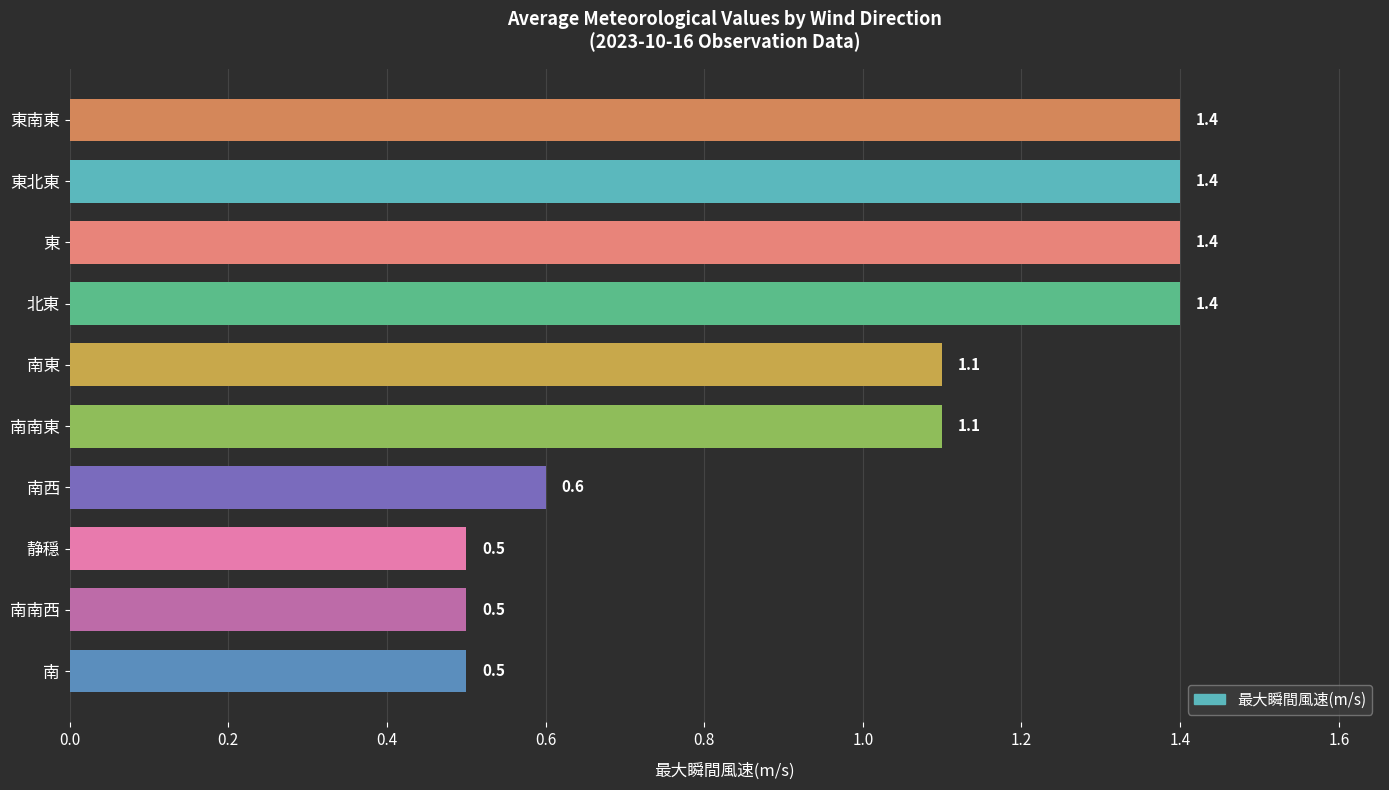

Reading top to bottom, what are all the values shown in this chart?

1.4	1.4	1.4	1.4	1.1	1.1	0.6	0.5	0.5	0.5